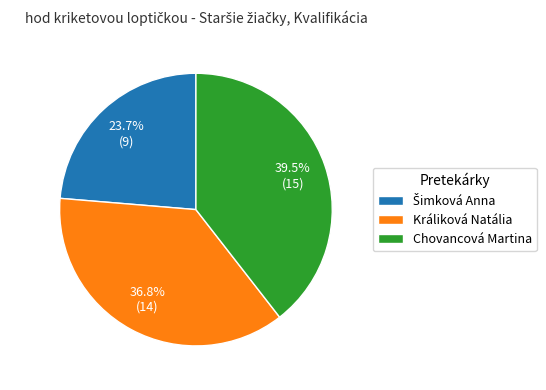

Does any single category account for the majority?

No